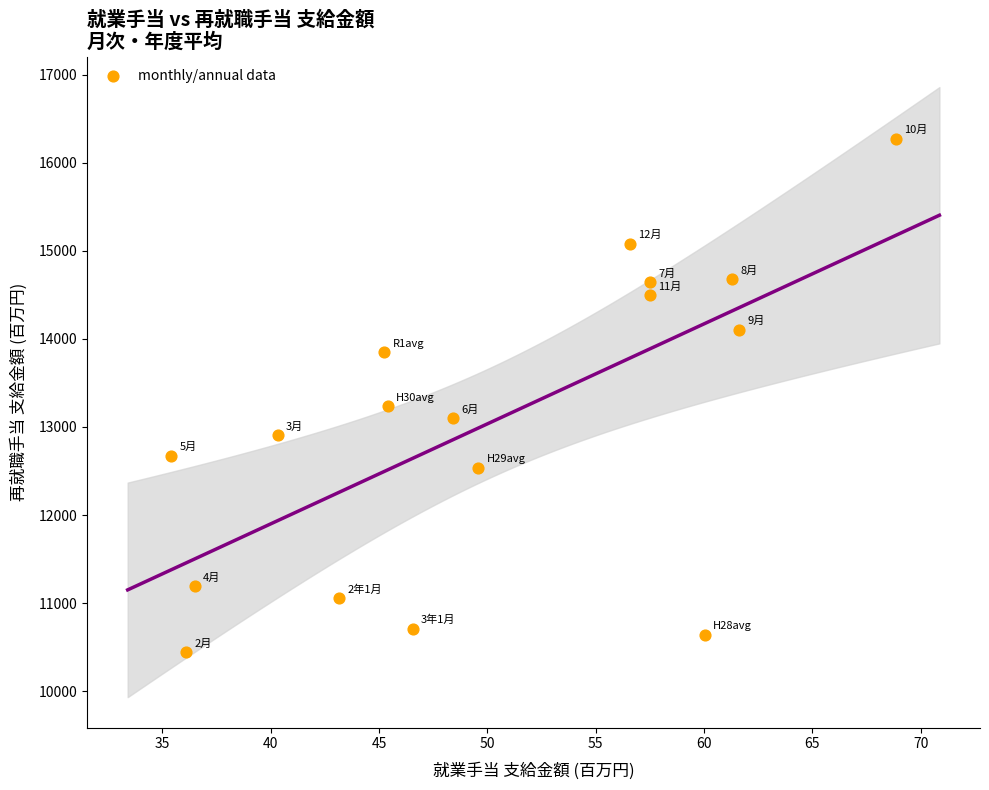

What is the range of Y values (max minus min)?

5823.7